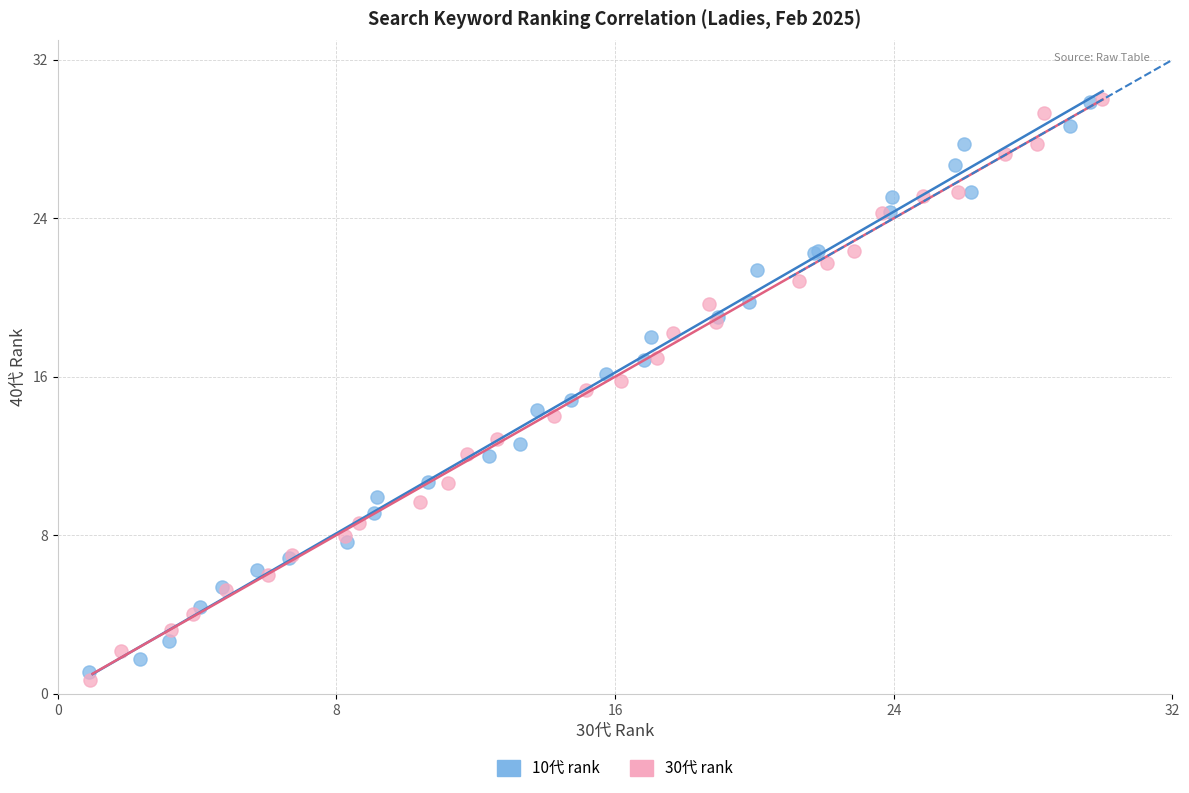

What are all the series names shown in the legend?

10代 rank, 30代 rank